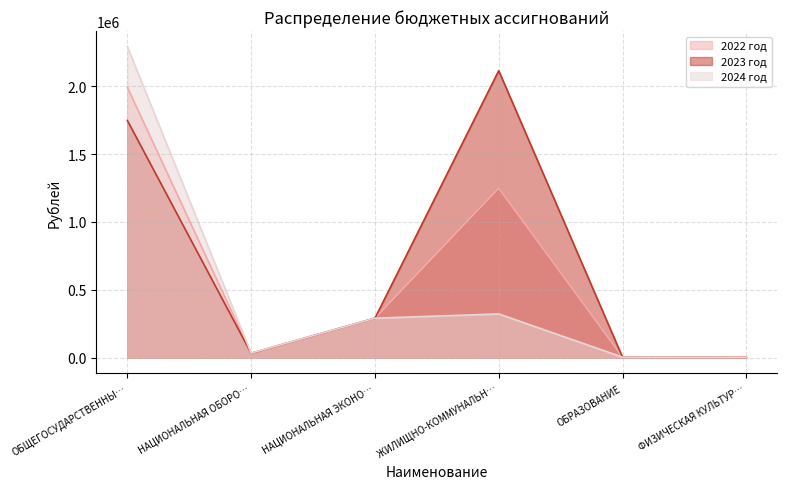

At which label does 2024 год first exceed 291000?

ОБЩЕГОСУДАРСТВЕННЫ…